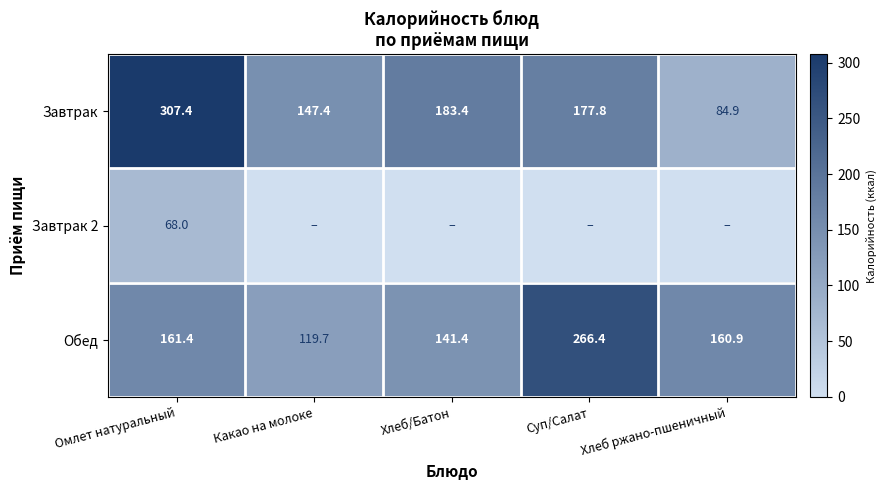

What is the sum of all Завтрак values?

900.9